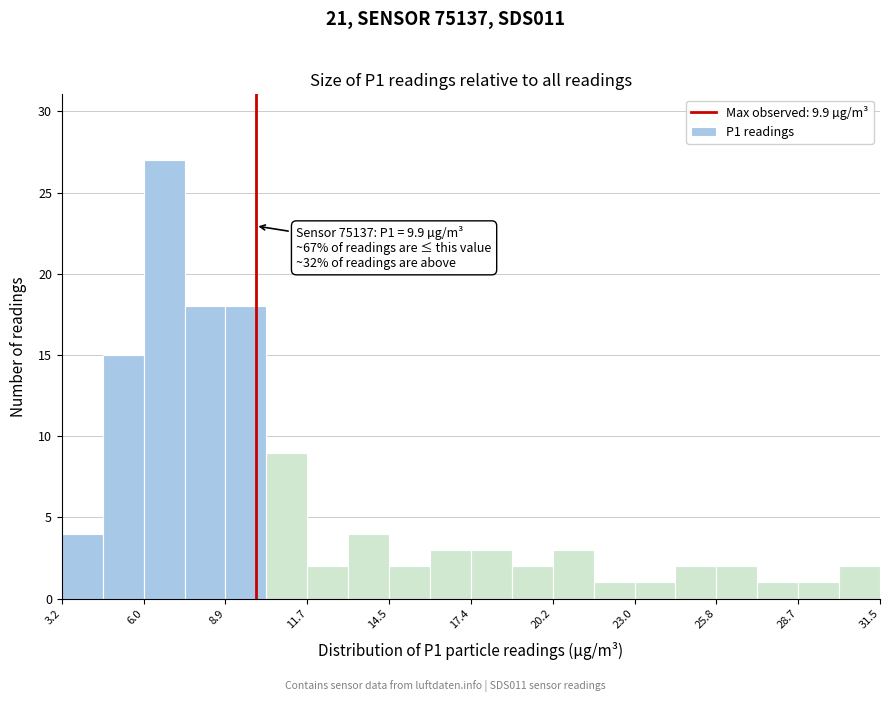

Read against the x-axis, roughly where is the centre of the tallest bar?

6.5